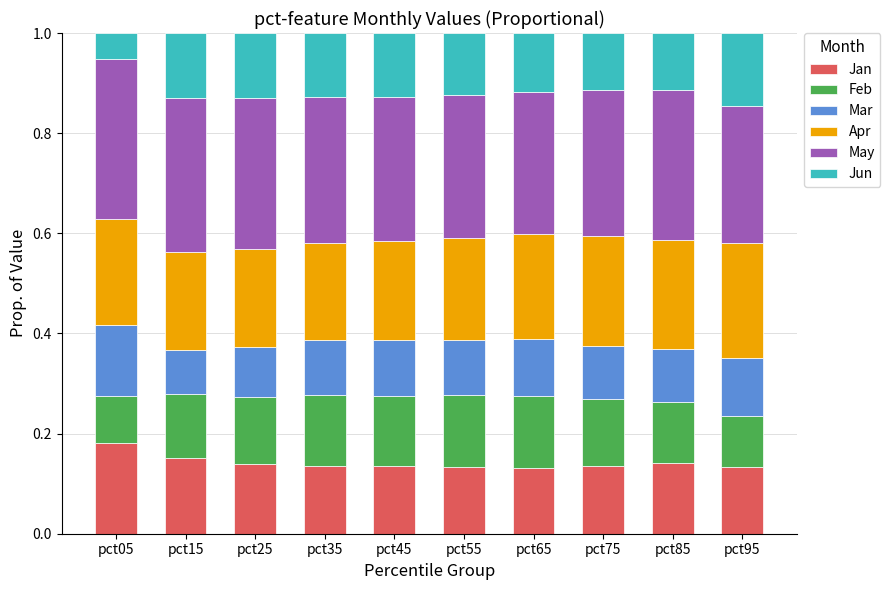

At which label does Jan reach its peak?

pct05